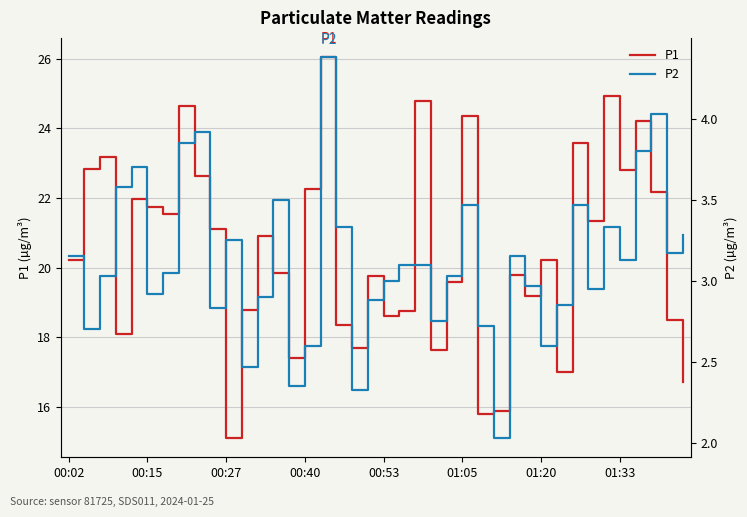

How many lines are shown in the chart?

2